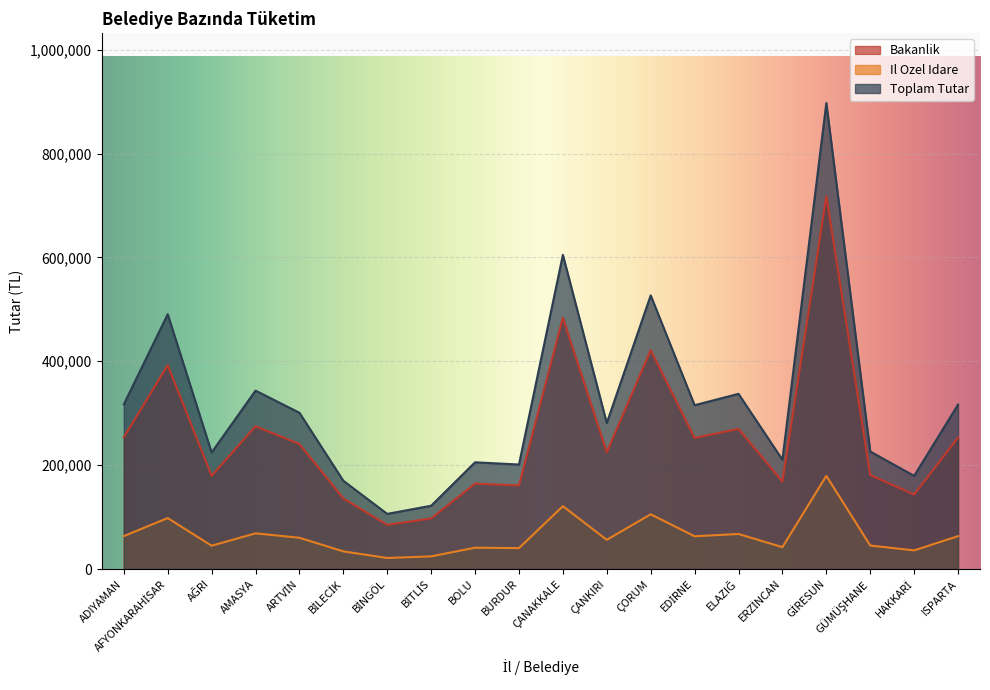

What is the sum of all Il Ozel Idare values?

1275263.9